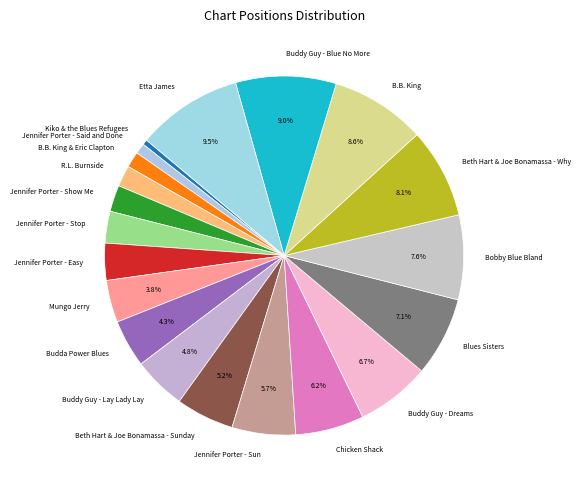

Does any single category account for the majority?

No